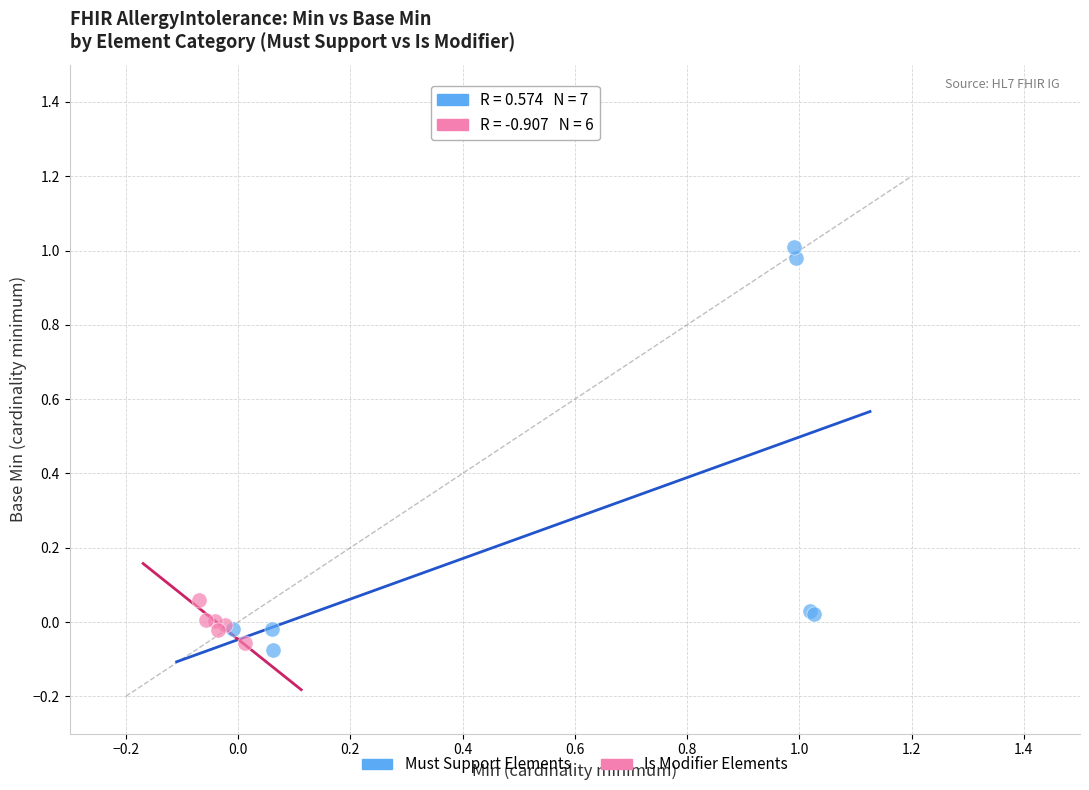

What are all the series names shown in the legend?

Must Support Elements, Is Modifier Elements